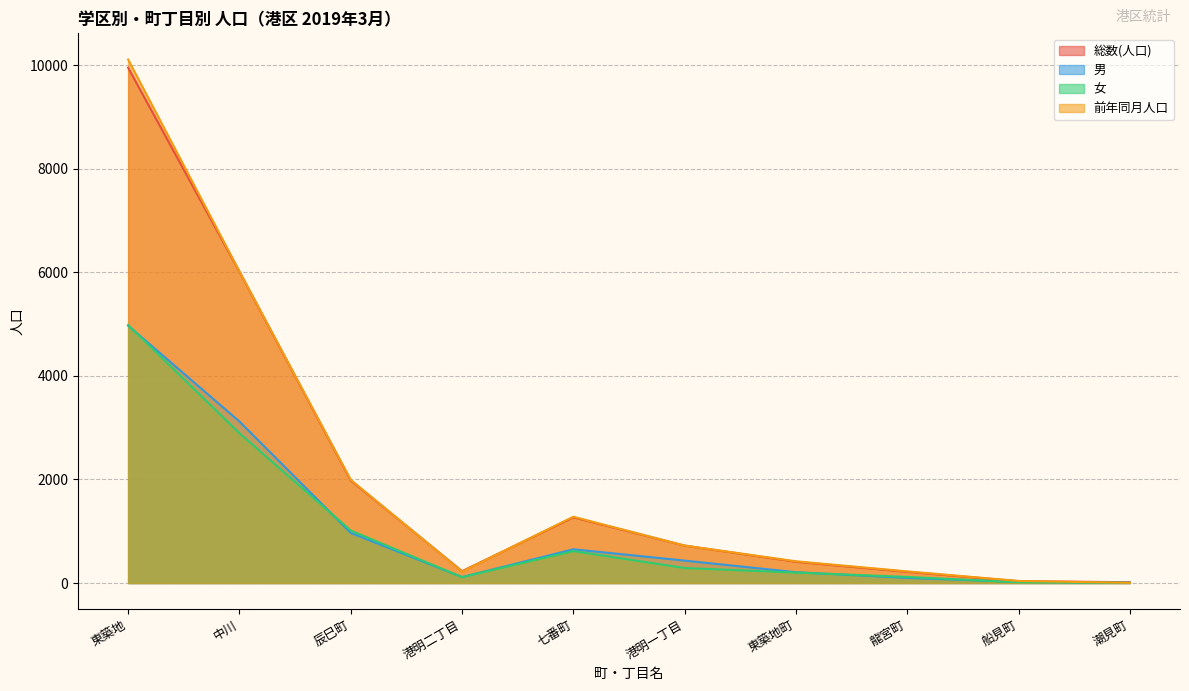

Which series changed the most between 七番町 and 港明一丁目?

前年同月人口